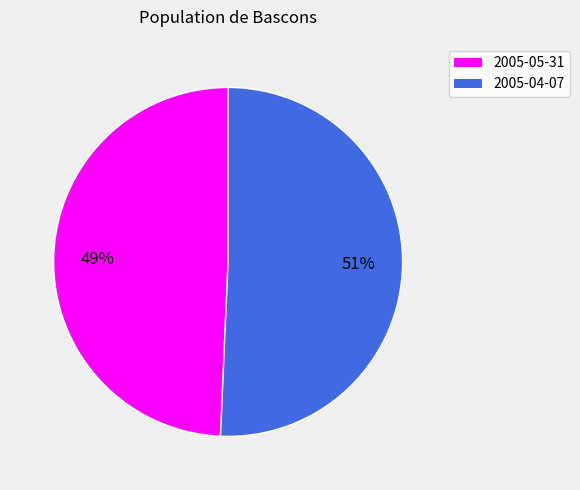

What is the largest slice in the pie chart?

2005-04-07